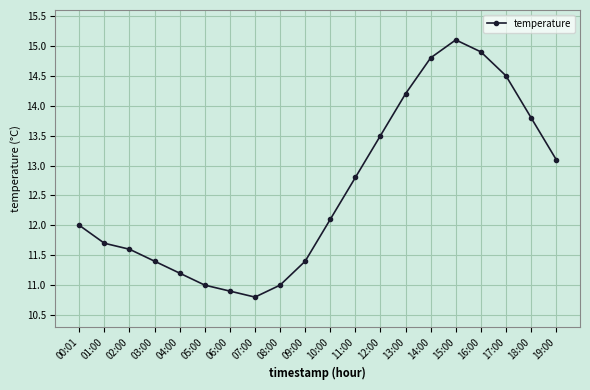

Reading left to right, extract all data points from this chart.

12.0	11.7	11.6	11.4	11.2	11.0	10.9	10.8	11.0	11.4	12.1	12.8	13.5	14.2	14.8	15.1	14.9	14.5	13.8	13.1